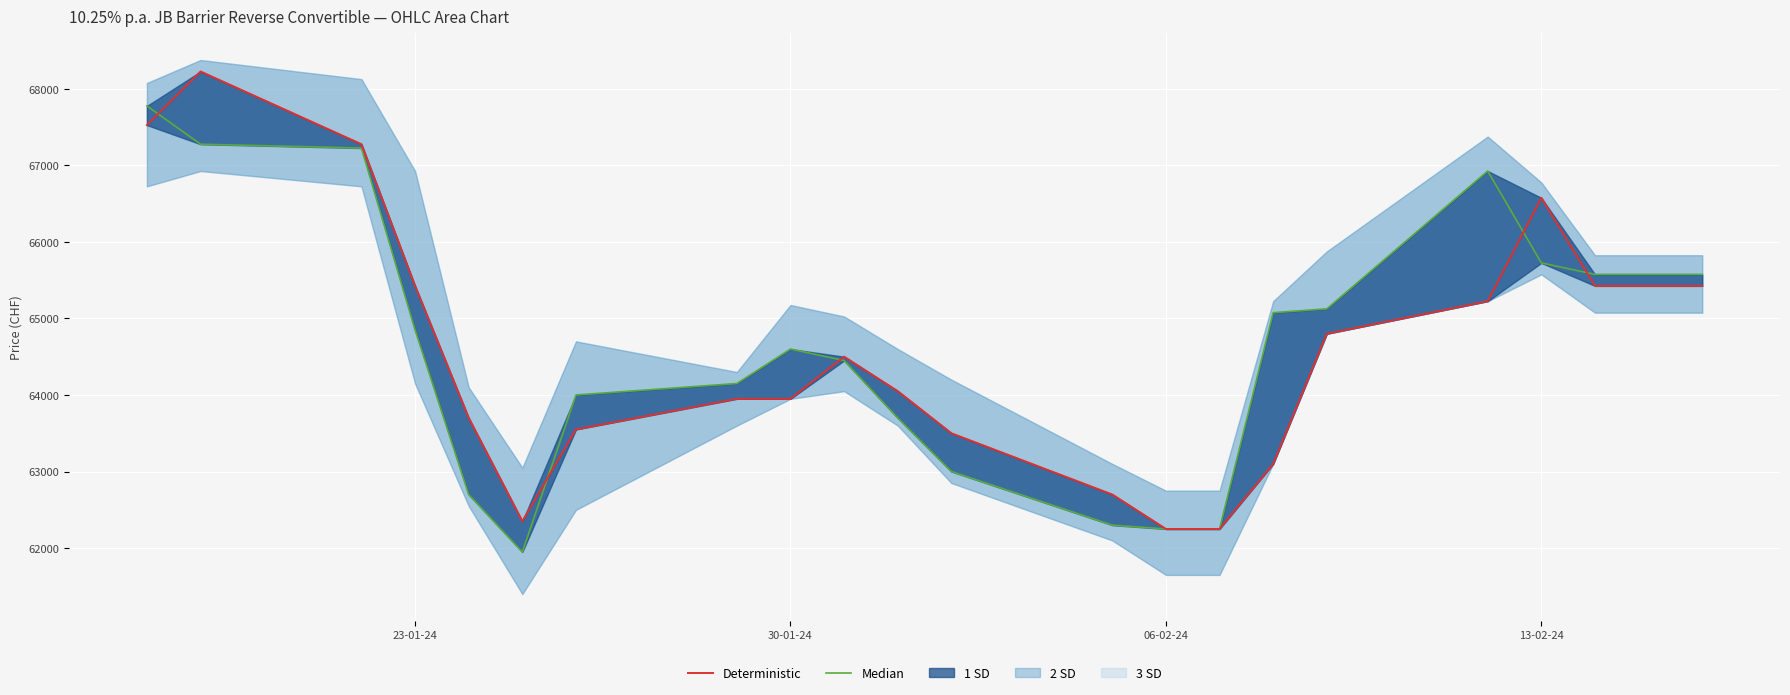

Which series has the largest total across all categories?

Median